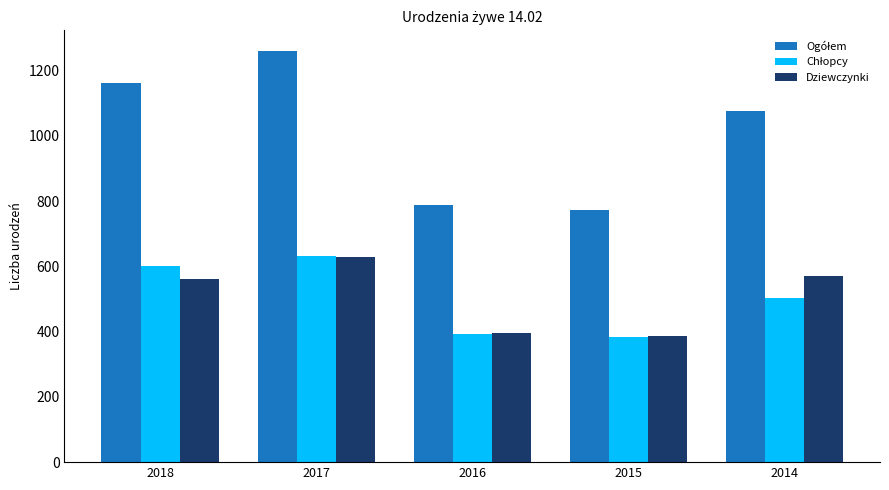

Is it true that Dziewczynki equals 629 at 2017?

True